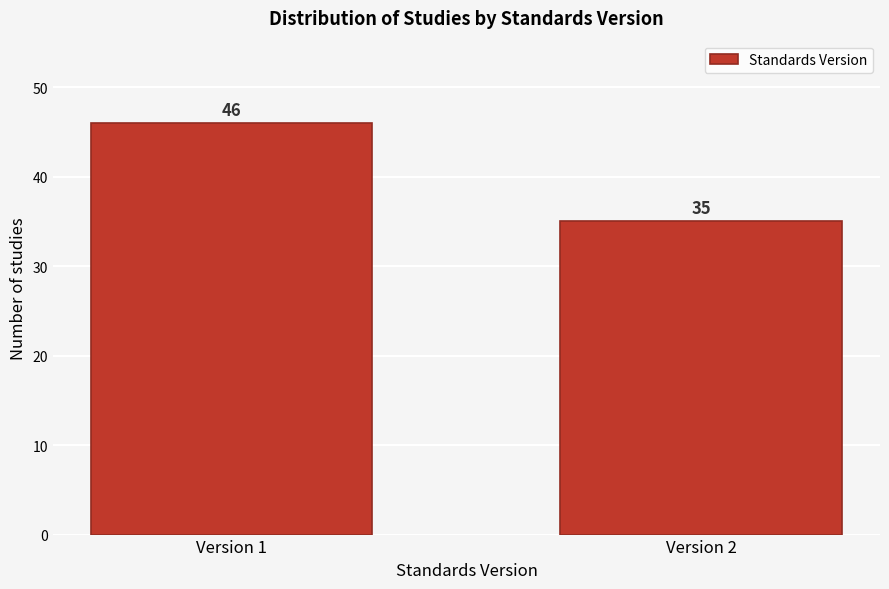

Reading left to right, what are all the values shown in this chart?

46	35